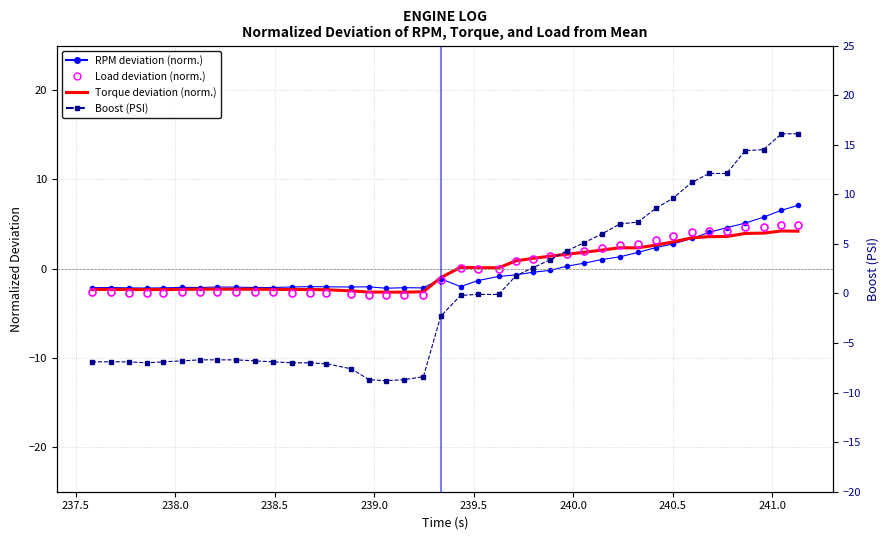

The Torque deviation (norm.) series shows 0.3 at 24. True or false?

False